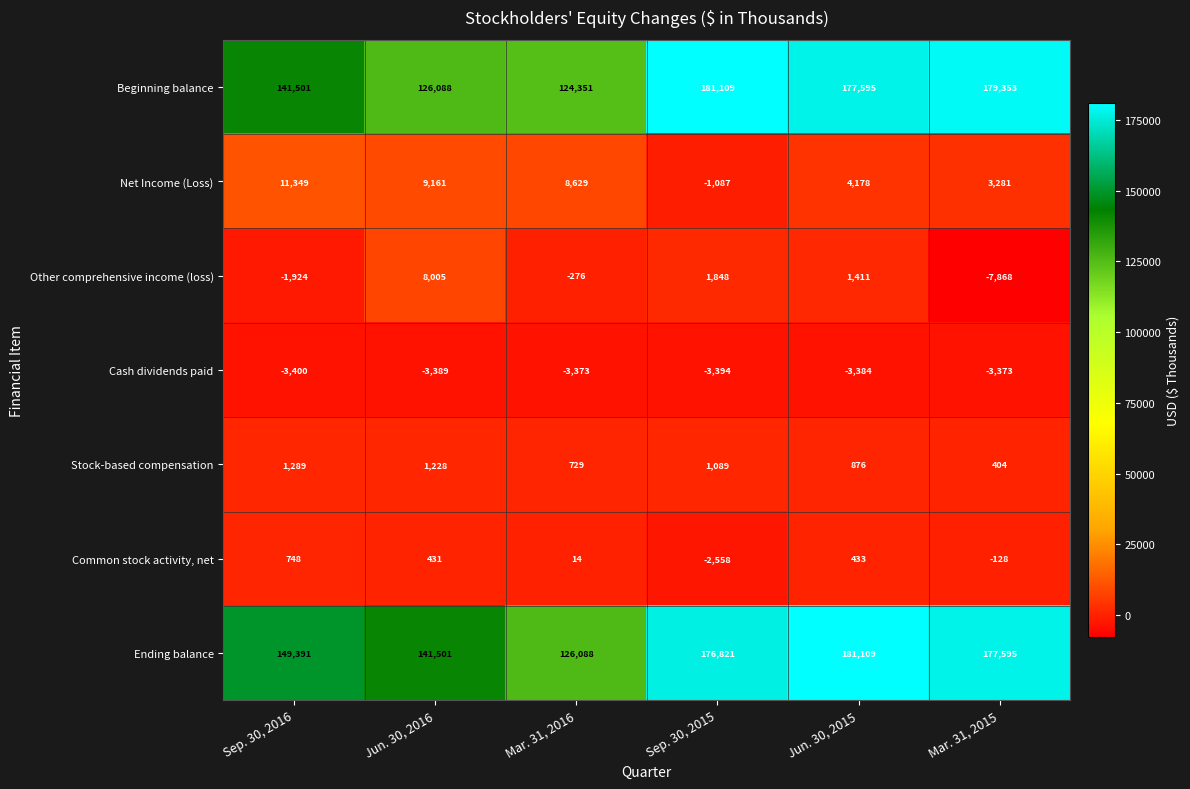

At how many categories does at least one series exceed 90422?

6